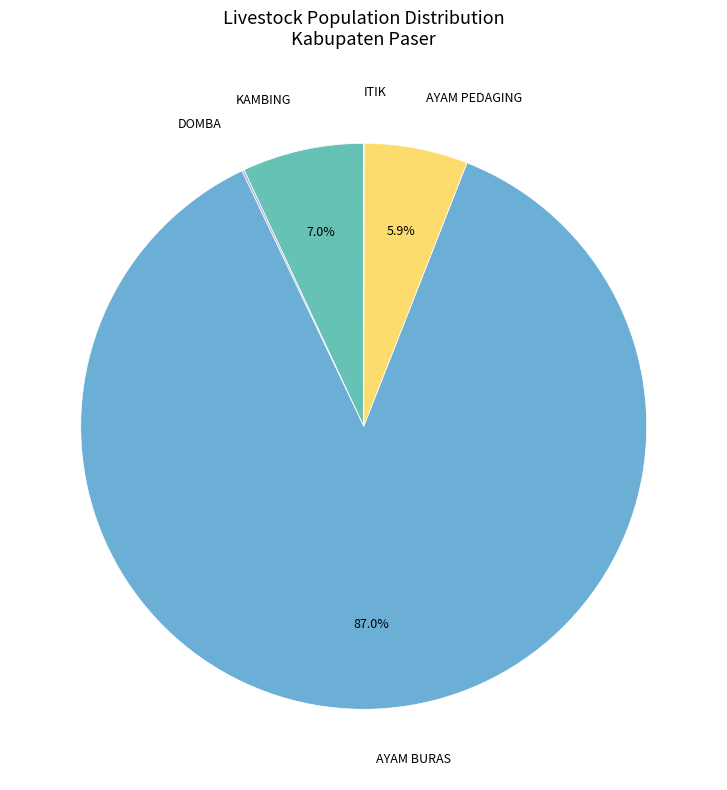

What is the largest slice in the pie chart?

AYAM BURAS